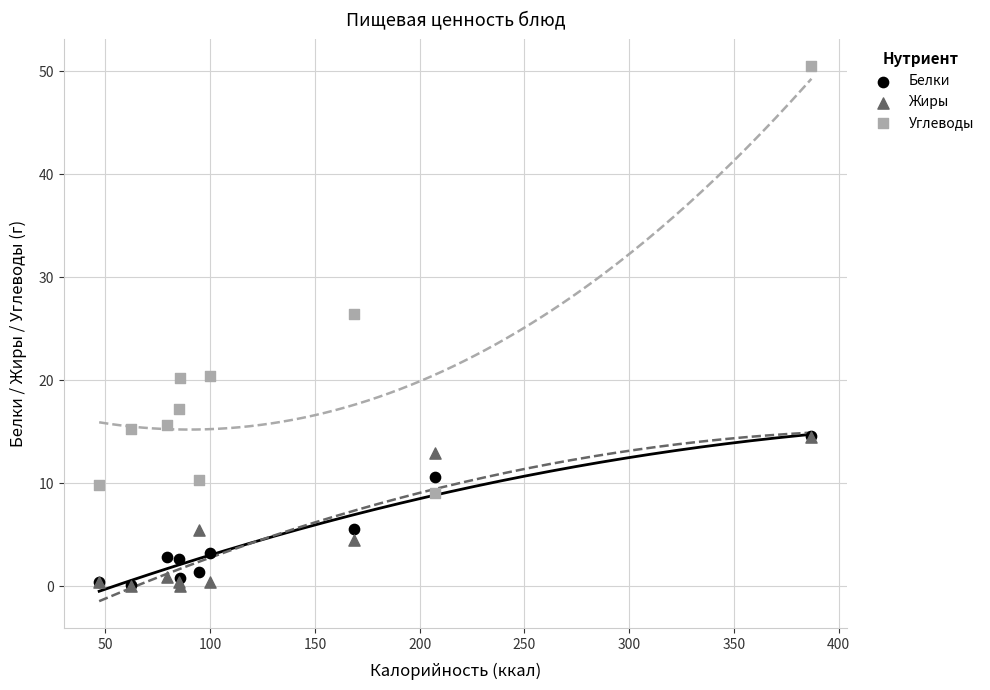

What are all the series names shown in the legend?

Белки, Жиры, Углеводы